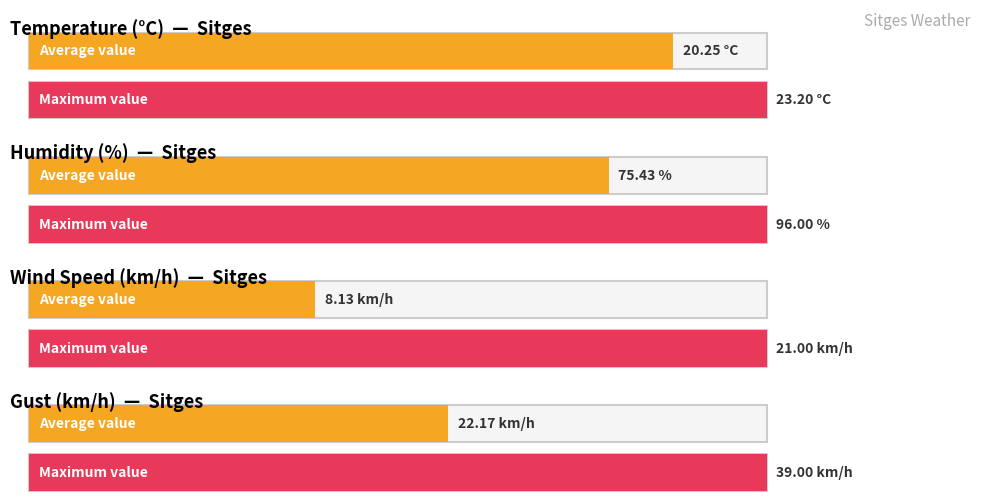

Is the value of Humidity (%) at 02:00 greater than the value of Wind Speed (km/h) at 11:00?

Yes